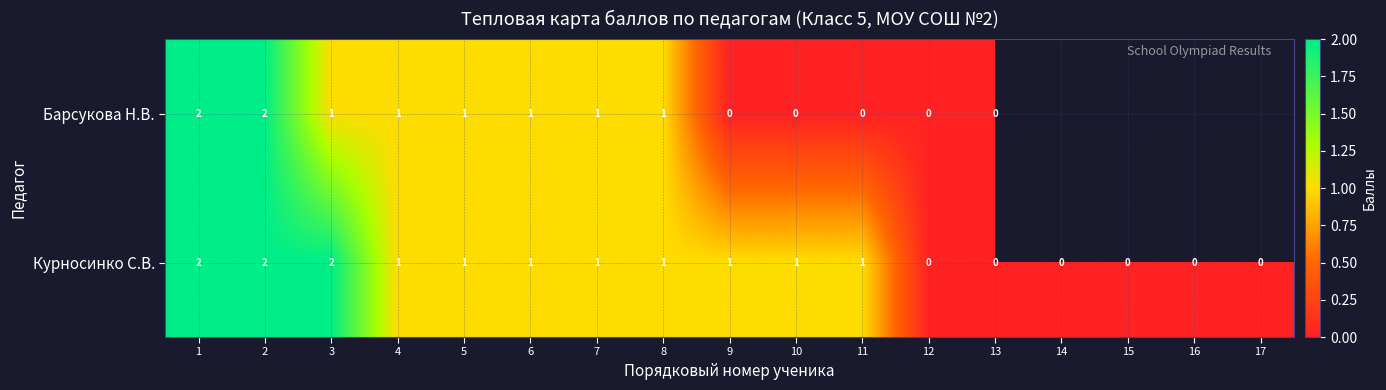

Count the Курносинко С.В. values in the range 0 to 1.

14